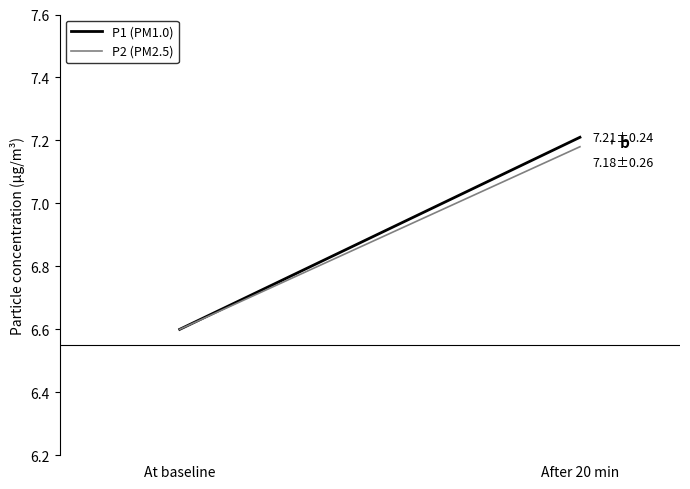

Where is P1 (PM1.0) nearest to the value 6?

At baseline